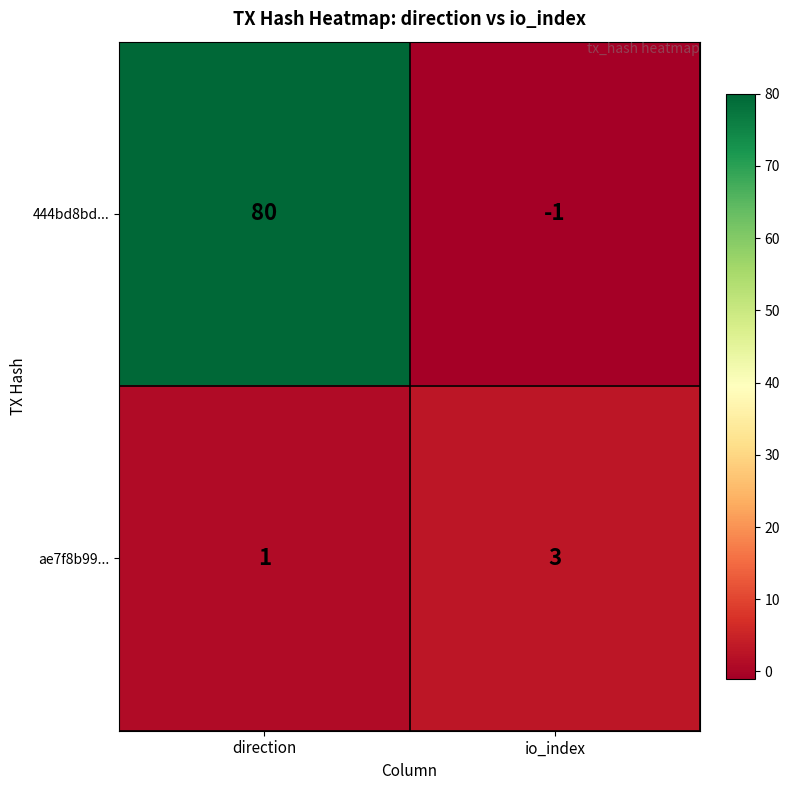

Reading left to right, what are all the values shown in this chart?

444bd8bd...: direction=80	io_index=-1
ae7f8b99...: direction=1	io_index=3